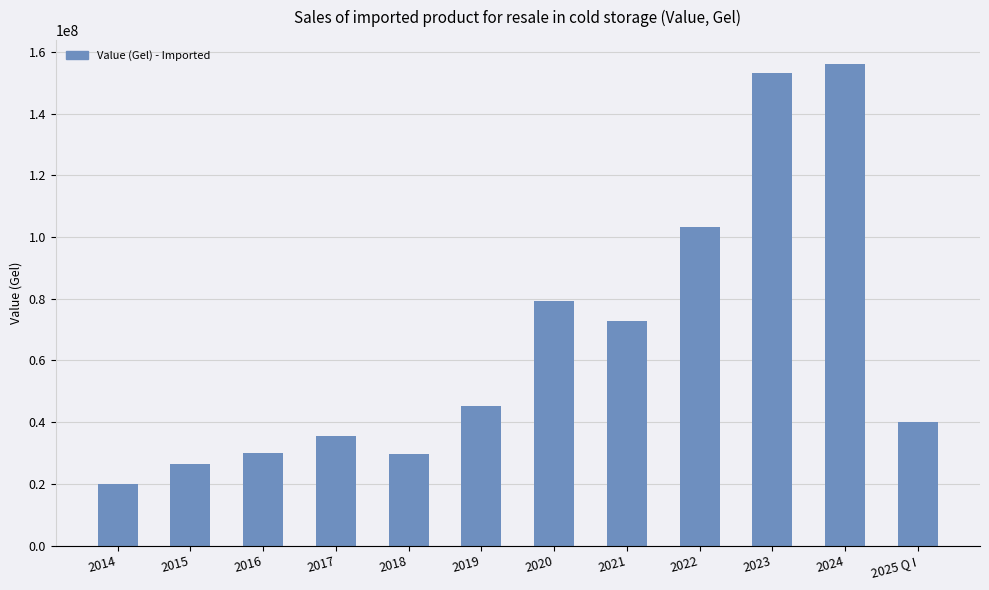

What is the difference between the second highest and minimum values?

133153533